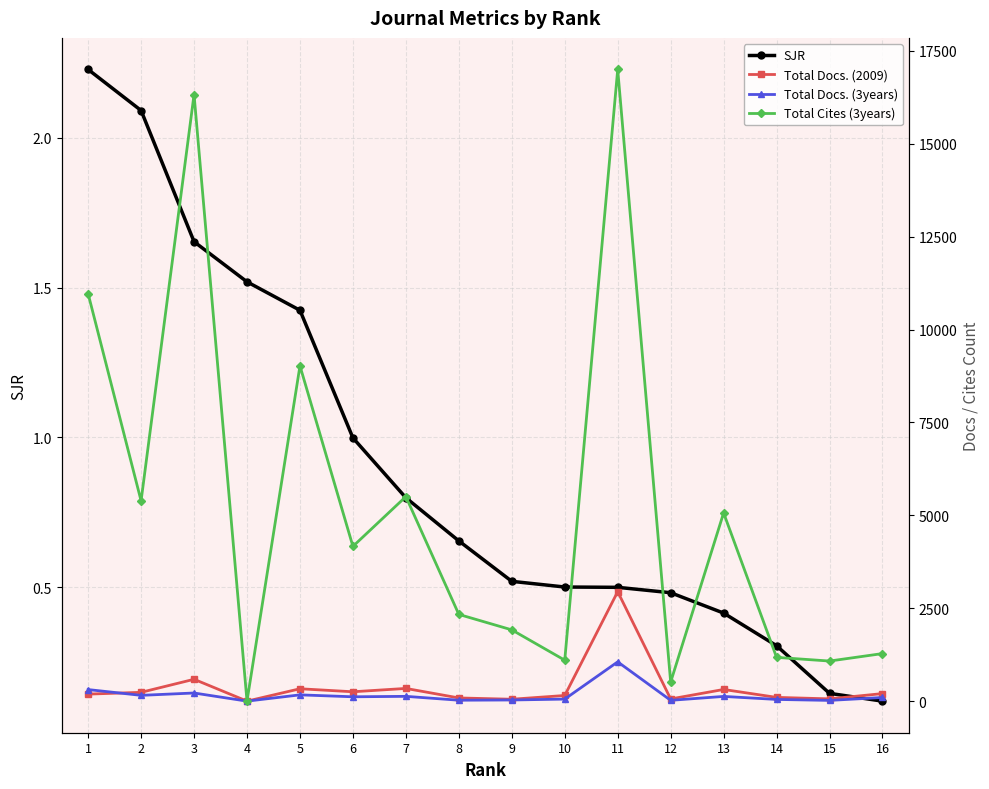

Which series has the largest range (max minus min)?

Total Cites (3years)